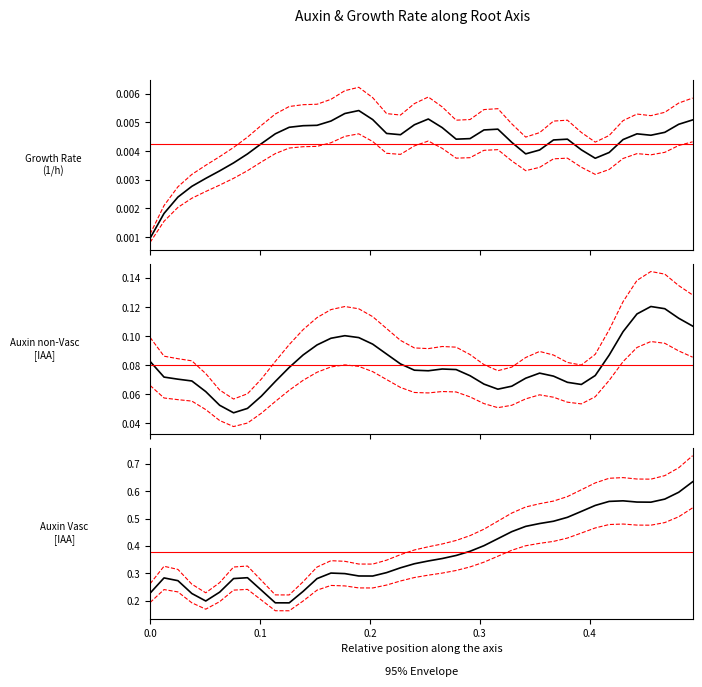

What is the value of the ±20% envelope point at the 36th from the left?

0.1